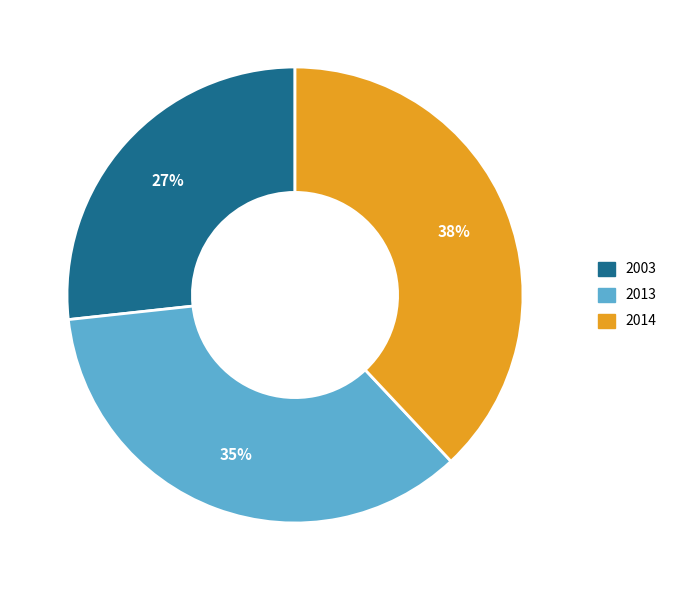

To the nearest percent, what percentage of the pie is 2013?

35%